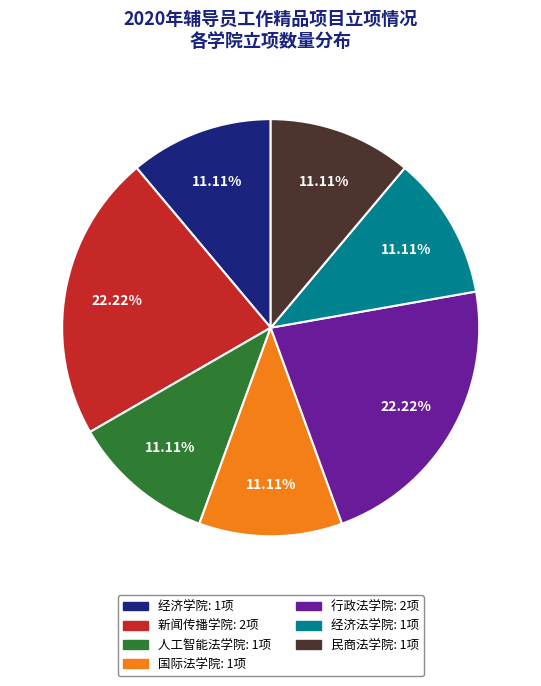

Does 行政法学院 represent more than half of the total?

No